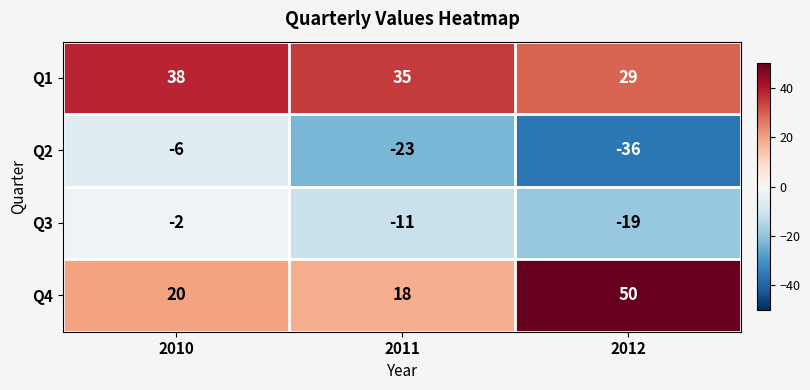

What is the maximum value for Q2?

-6